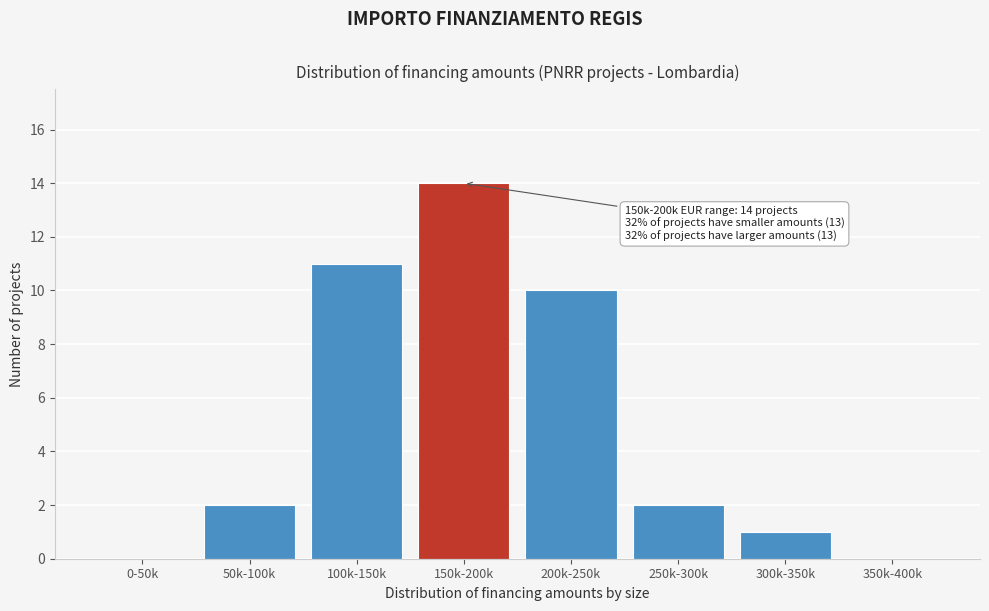

Reading left to right, what are all the values shown in this chart?

0-50k=0	50k-100k=2	100k-150k=11	150k-200k=14	200k-250k=10	250k-300k=2	300k-350k=1	350k-400k=0